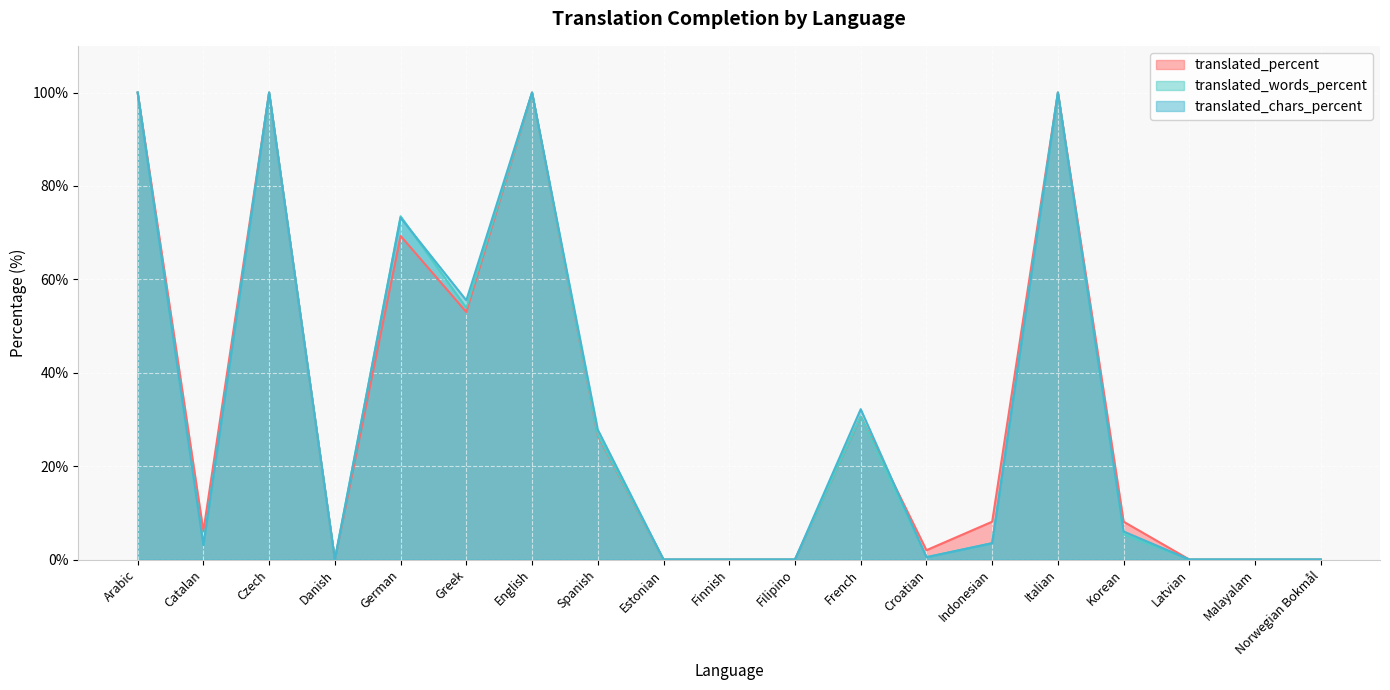

The value of translated_percent at English is 40.5. True or false?

False